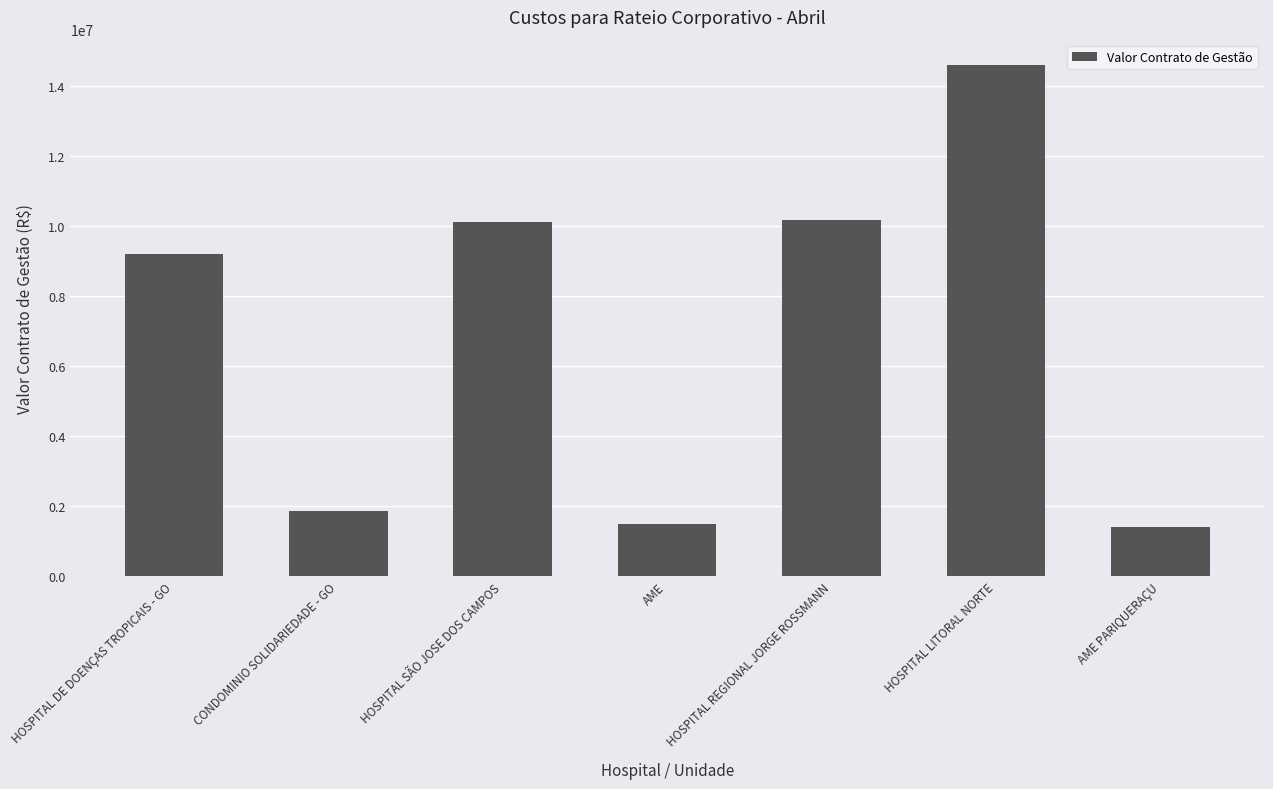

What is the difference between the maximum and minimum values?

13181562